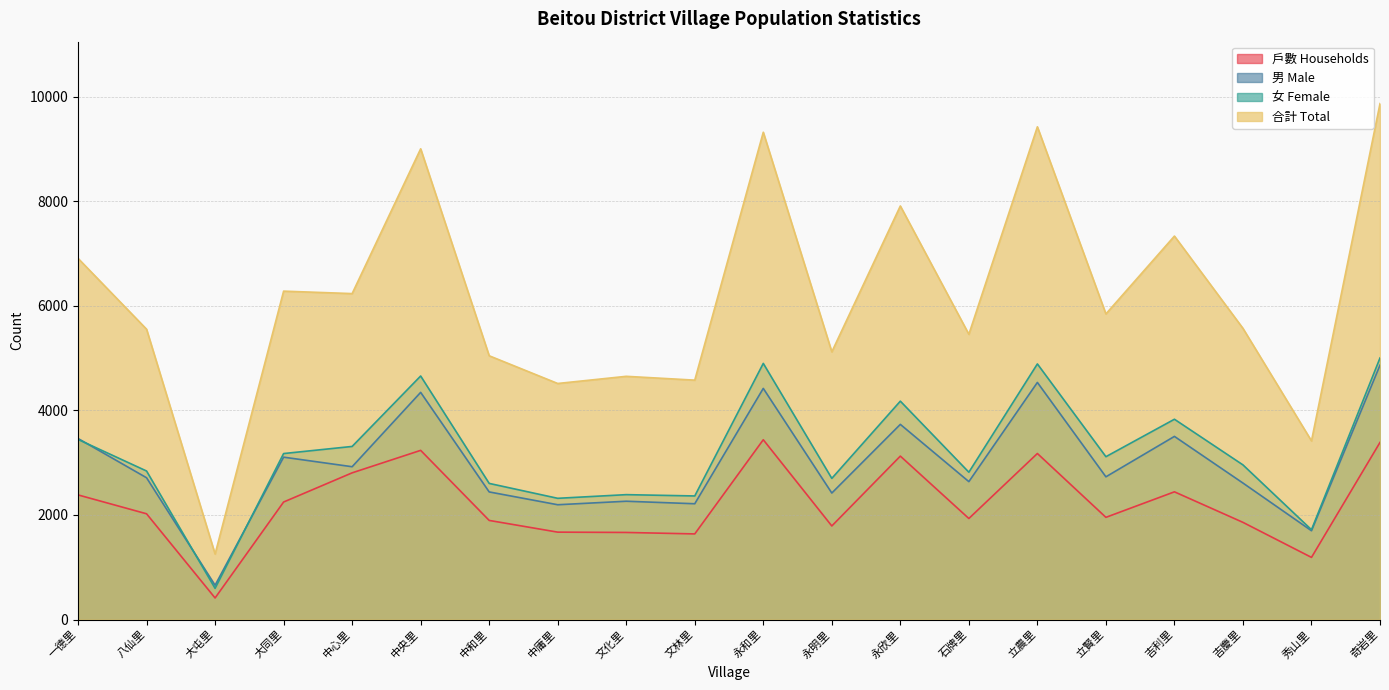

What is the difference between the maximum and second lowest values in the 男 Male series?

3166